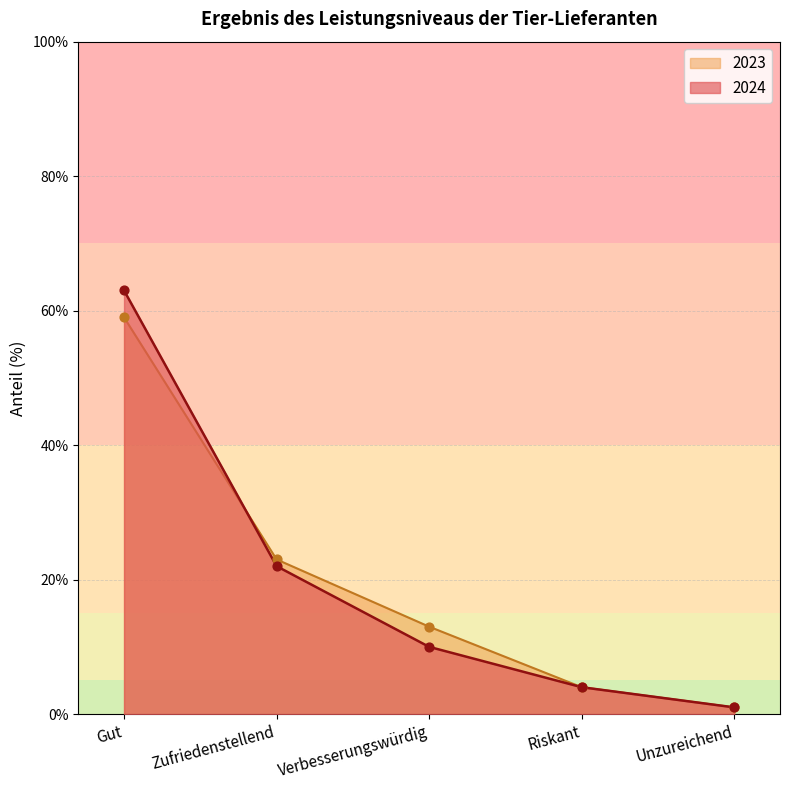

Which series has the largest Y range (max minus min)?

2024